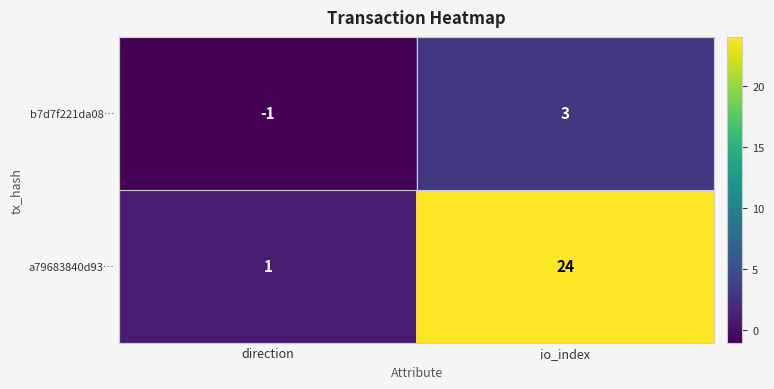

At how many categories does at least one series exceed 8?

1